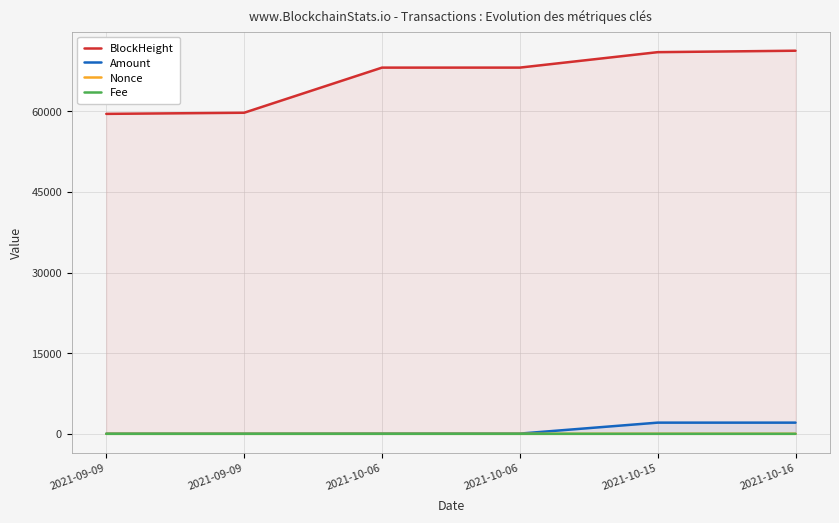

Which series has the largest range (max minus min)?

BlockHeight